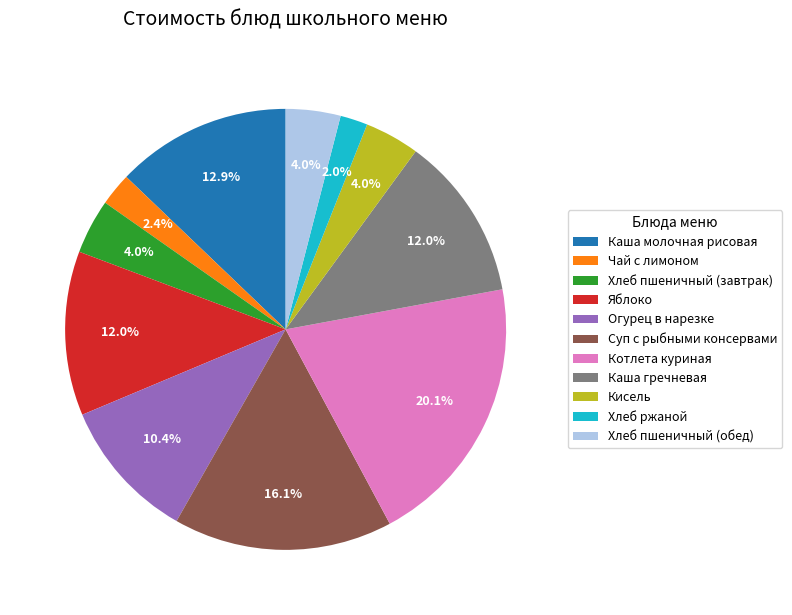

Does Хлеб пшеничный (обед) represent more than half of the total?

No